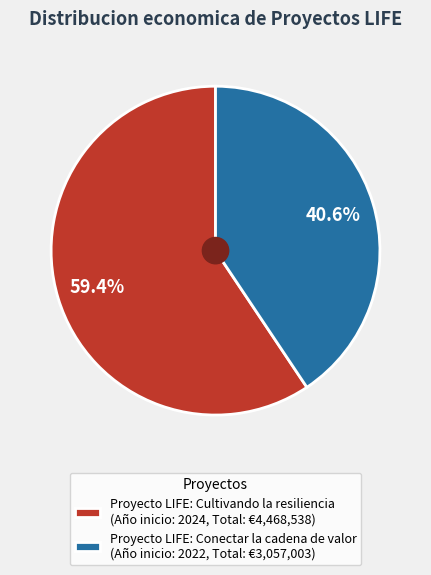

Between Proyecto LIFE: Cultivando la resiliencia (Año inicio: 2024, Total: €4,468,538) and Proyecto LIFE: Conectar la cadena de valor (Año inicio: 2022, Total: €3,057,003), which is larger?

Proyecto LIFE: Cultivando la resiliencia (Año inicio: 2024, Total: €4,468,538)